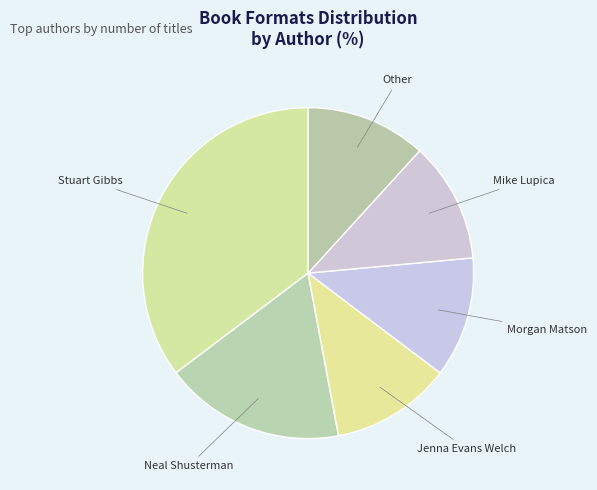

Do Other and Mike Lupica together represent more than half of the pie?

No